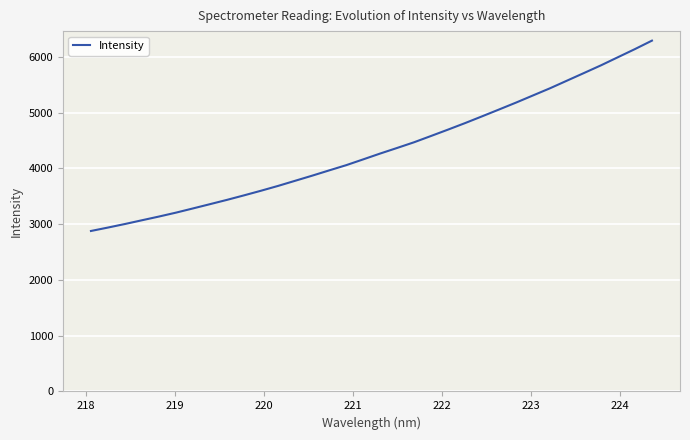

What is the minimum value shown in the chart?

2876.4